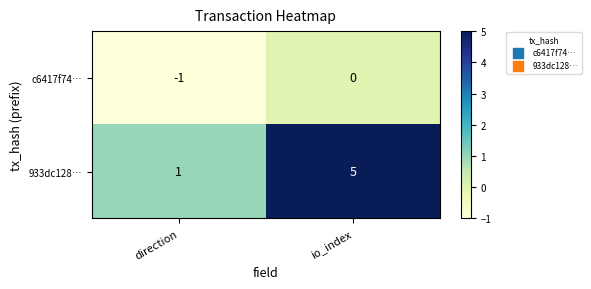

Which category has the lowest value across all series?

direction